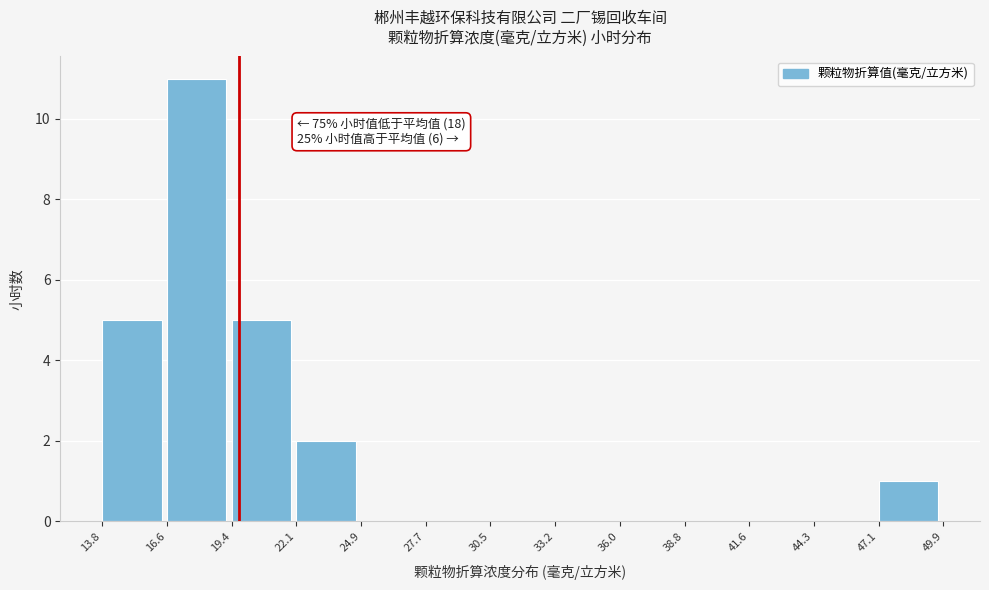

Which range on the x-axis has the tallest bar?

16.6 to 19.4